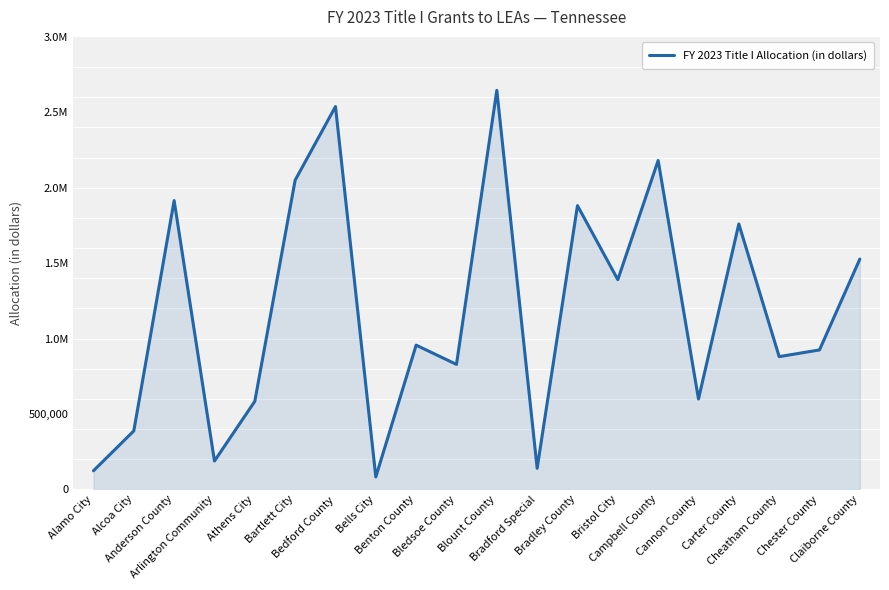

List the labels in order of value, smallest first.

Bells City, Alamo City, Bradford Special, Arlington Community, Alcoa City, Athens City, Cannon County, Bledsoe County, Cheatham County, Chester County, Benton County, Bristol City, Claiborne County, Carter County, Bradley County, Anderson County, Bartlett City, Campbell County, Bedford County, Blount County